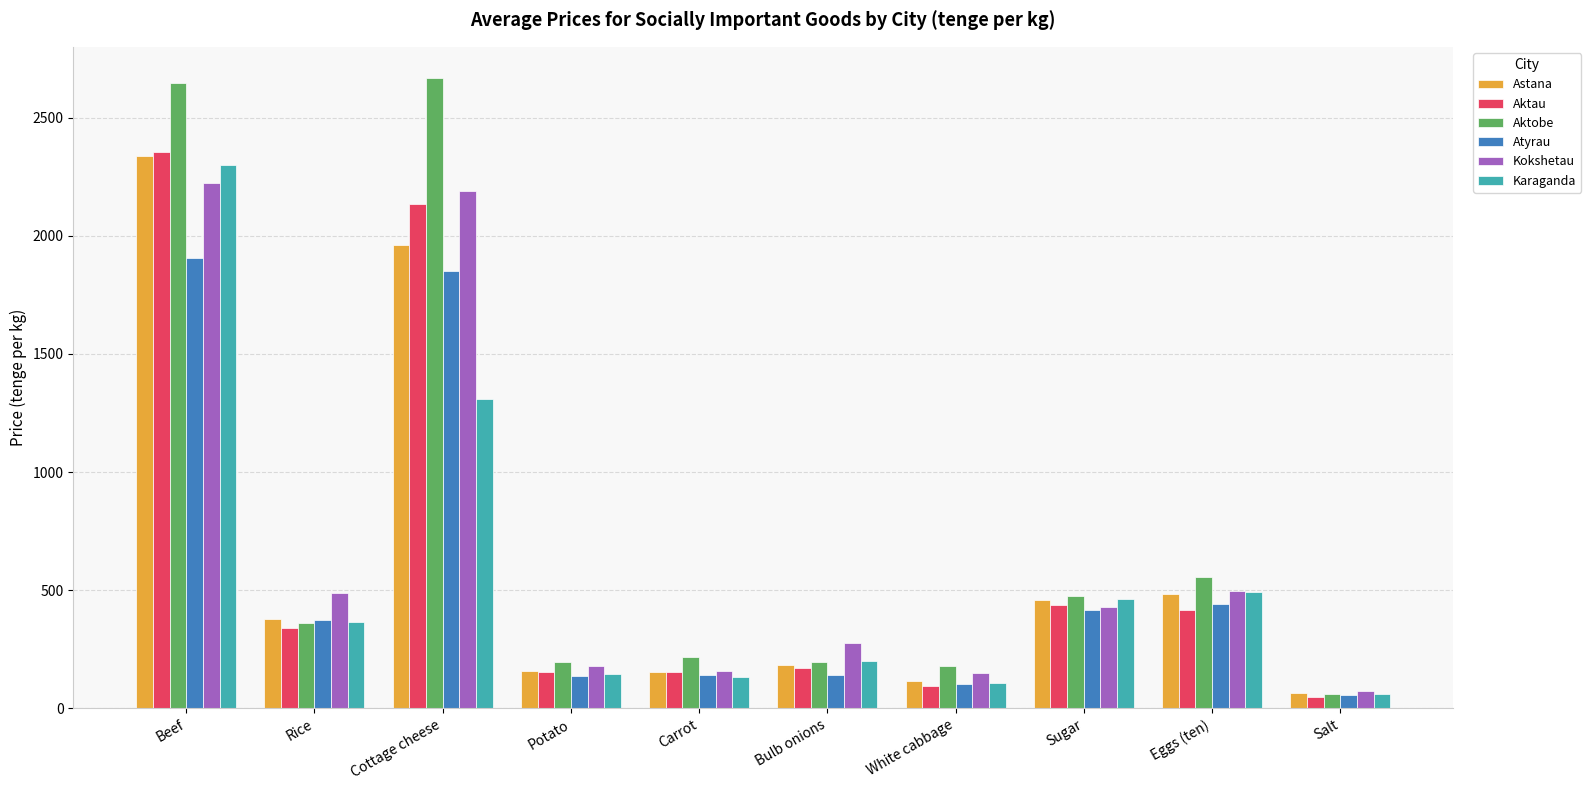

Count the number of categories in the chart.

10